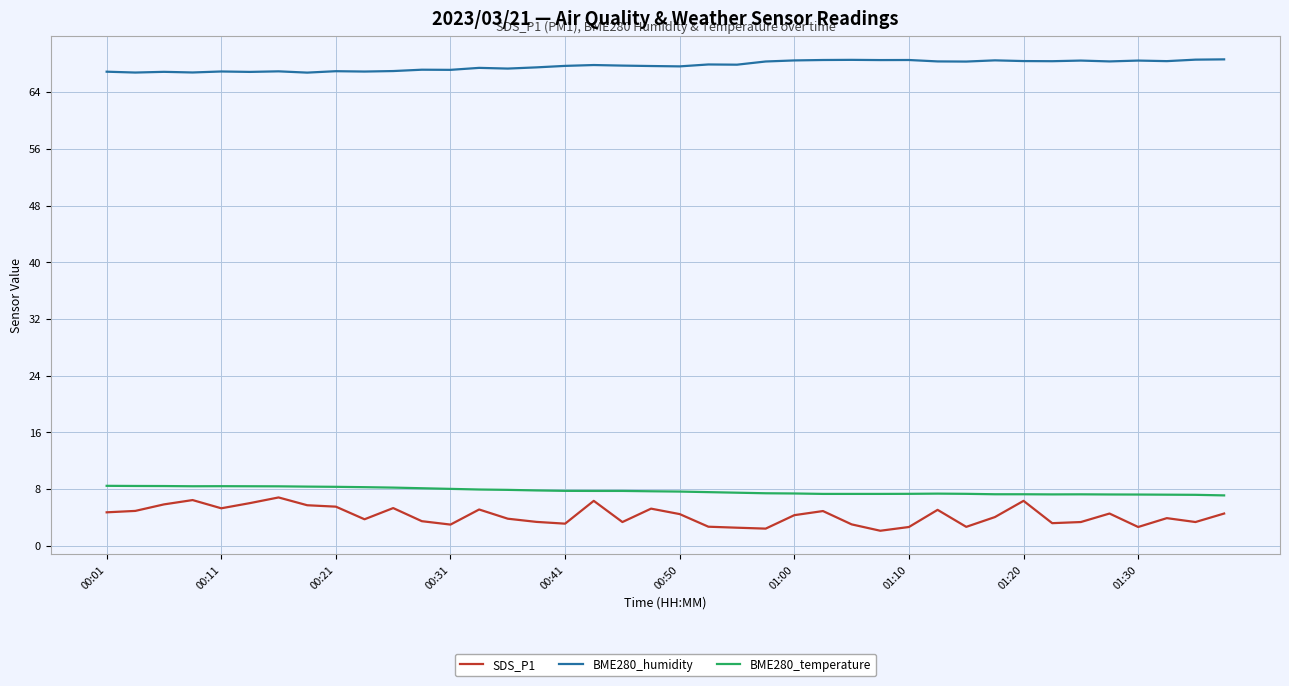

What is the greatest value displayed?

68.6